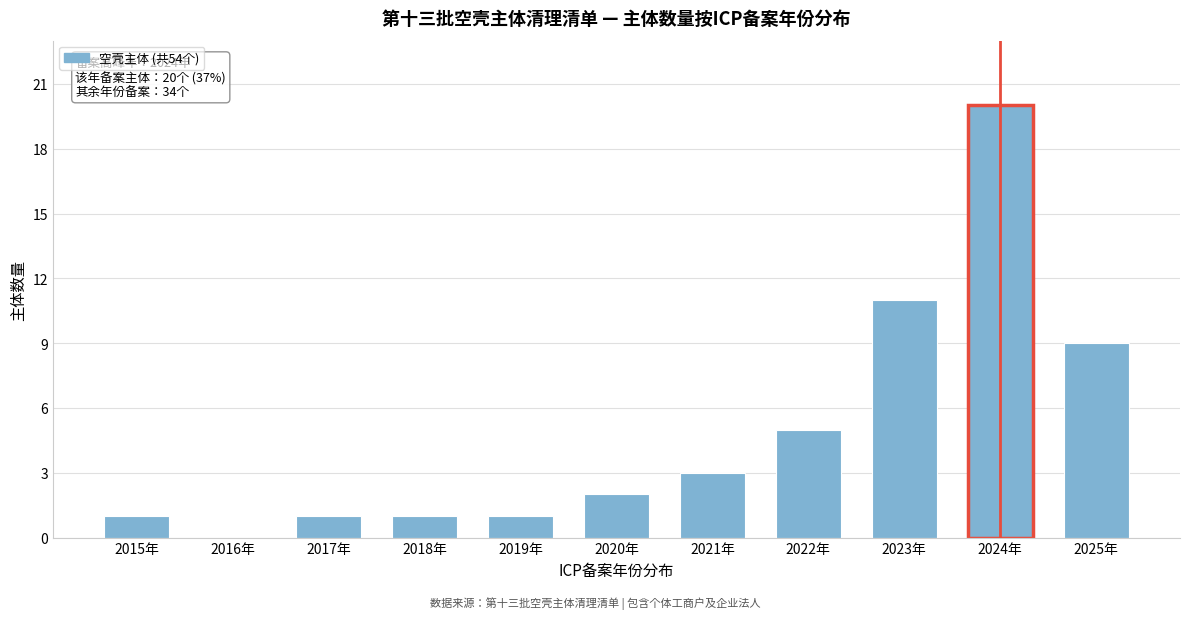

Reading left to right, transcribe all the data shown in this chart.

2015年=1	2016年=0	2017年=1	2018年=1	2019年=1	2020年=2	2021年=3	2022年=5	2023年=11	2024年=20	2025年=9